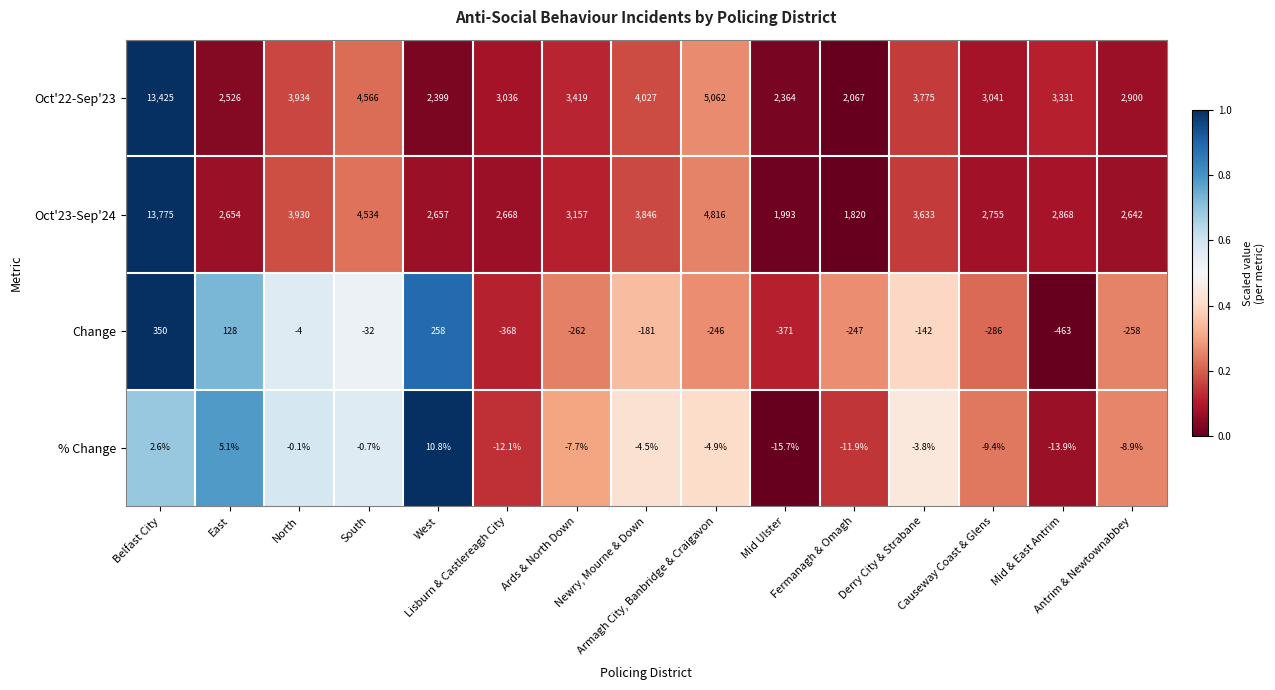

List the series in order of their peak value, highest first.

Oct'23-Sep'24, Oct'22-Sep'23, Change, % Change